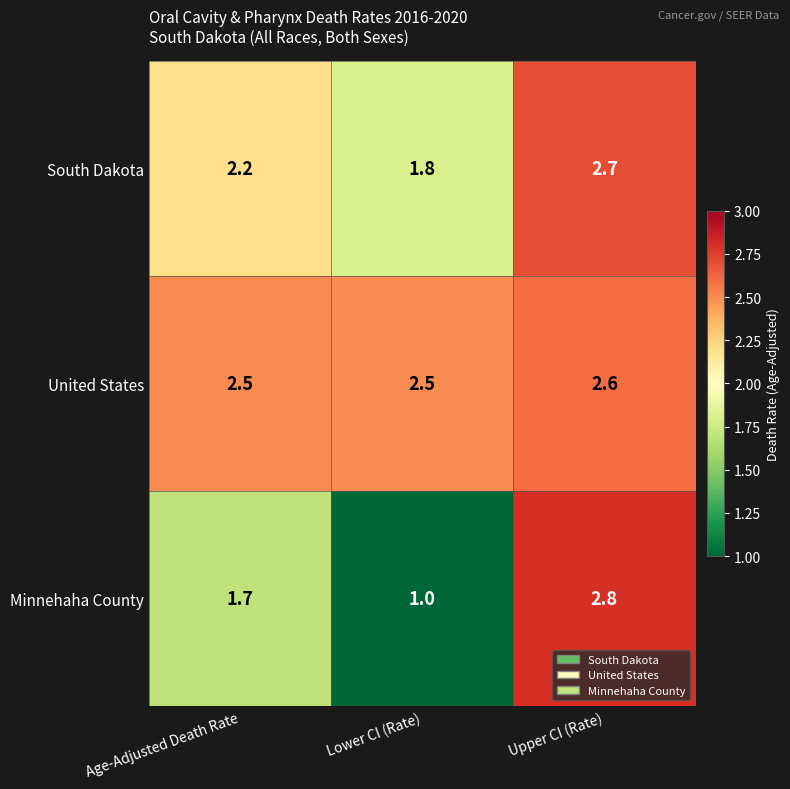

Reading left to right, transcribe all the data shown in this chart.

South Dakota: Age-Adjusted Death Rate=2.2	Lower CI (Rate)=1.8	Upper CI (Rate)=2.7
United States: Age-Adjusted Death Rate=2.5	Lower CI (Rate)=2.5	Upper CI (Rate)=2.6
Minnehaha County: Age-Adjusted Death Rate=1.7	Lower CI (Rate)=1.0	Upper CI (Rate)=2.8